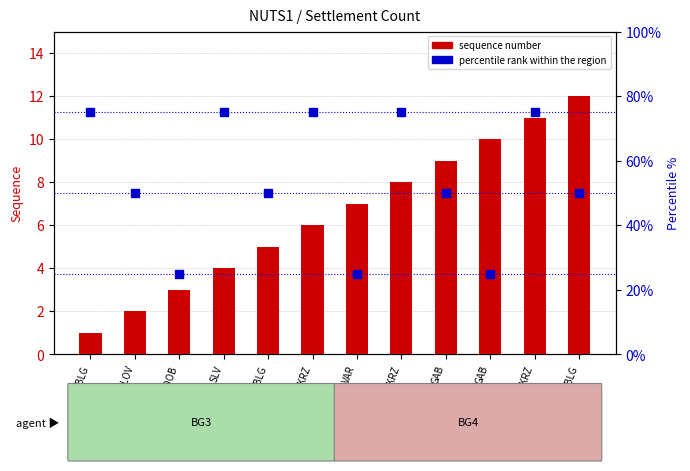

Which series has the largest total across all categories?

percentile rank